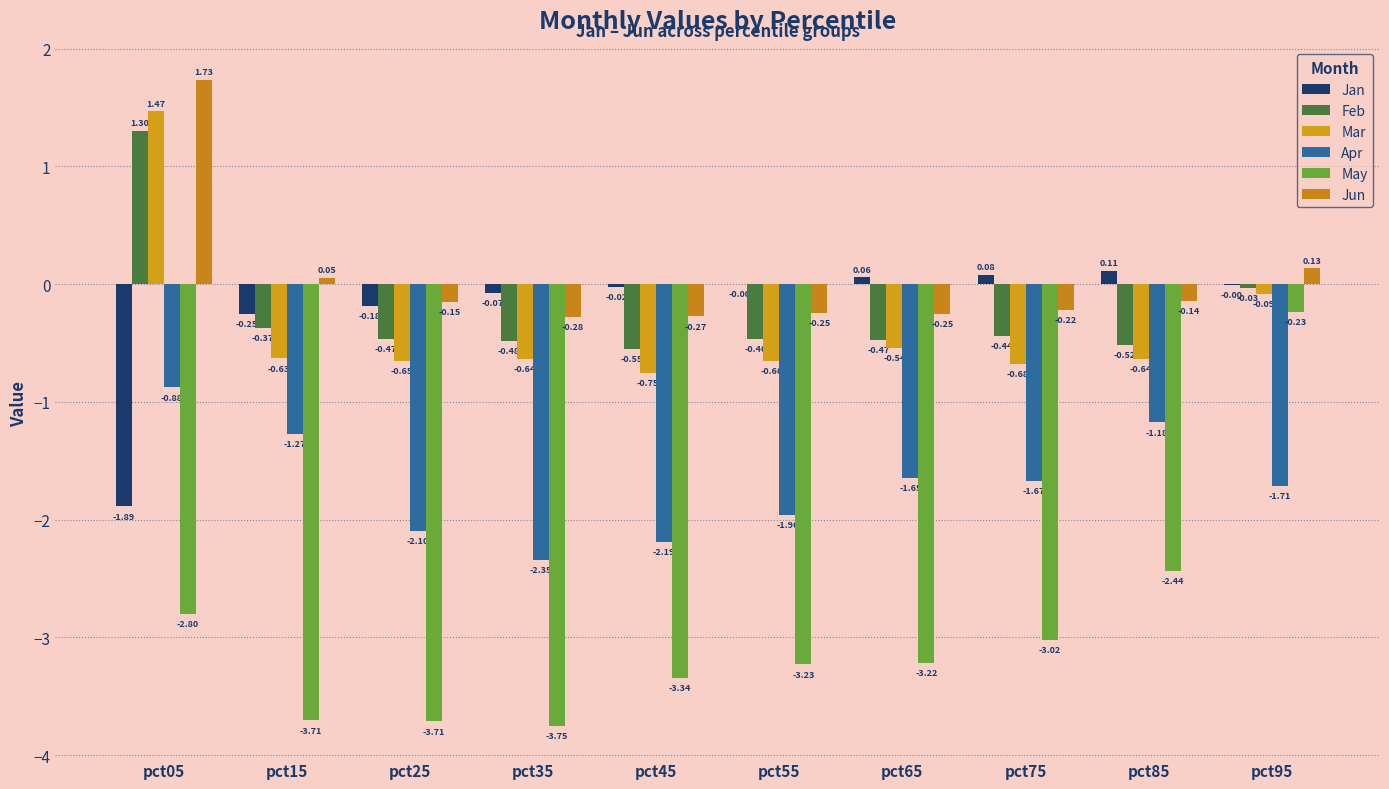

Which series has the largest total across all categories?

Jun